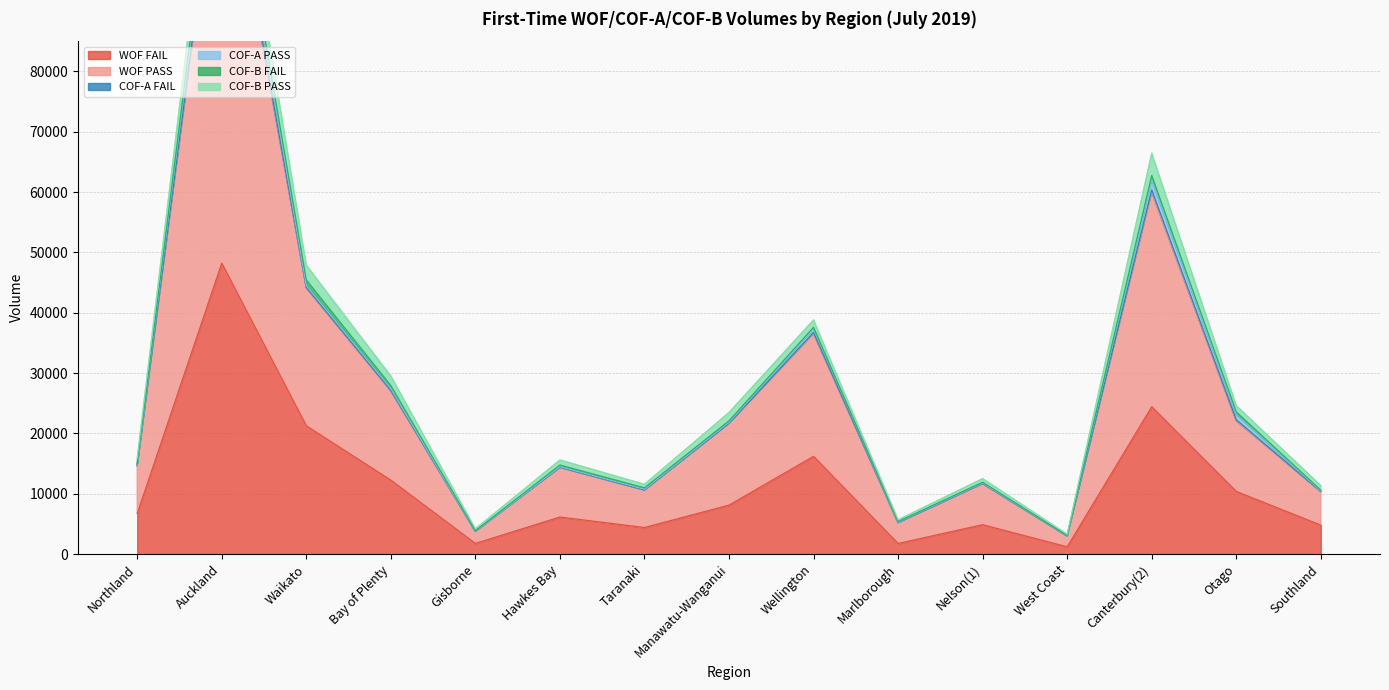

What is the maximum value shown in the chart?

73783